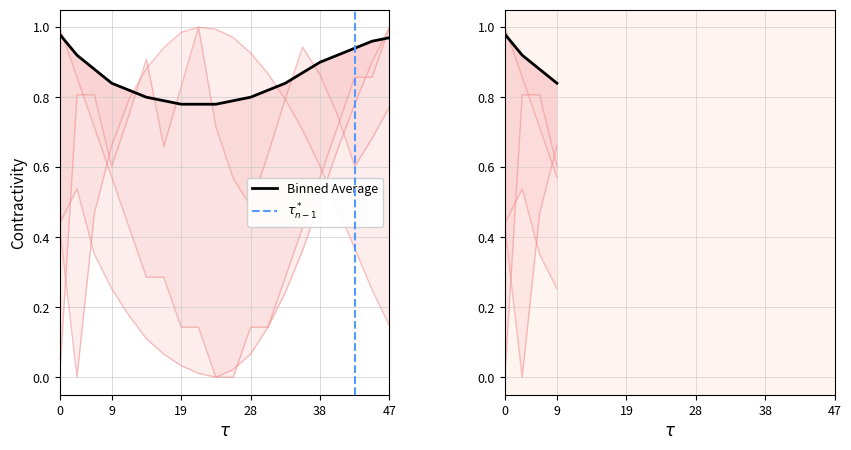

How many lines are shown in the chart?

4